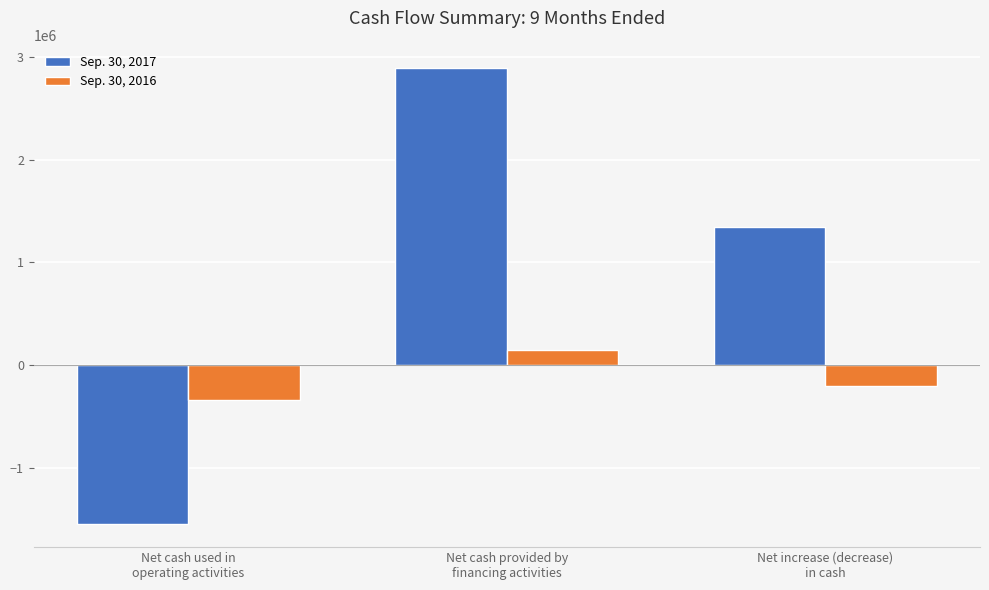

True or false: Sep. 30, 2016 has a value of 141100 at Net cash provided by
financing activities.

True